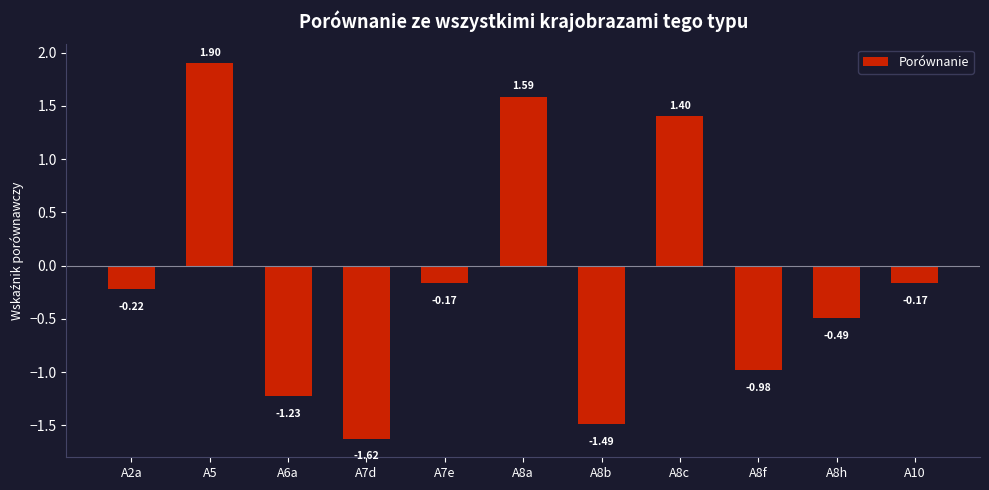

What is the label of the 3rd bar from the right?

A8f